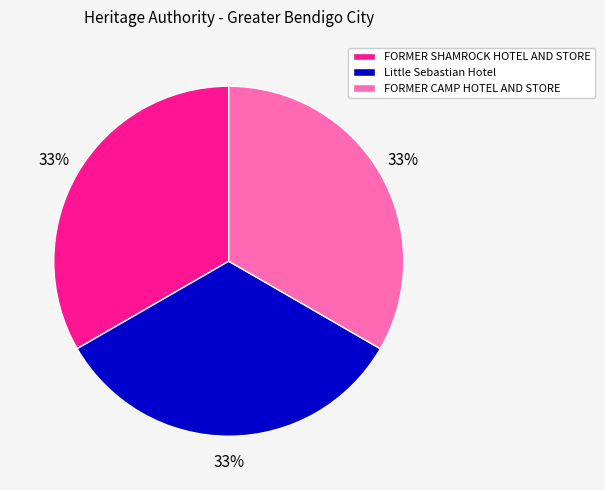

To the nearest percent, what percentage of the pie is FORMER CAMP HOTEL AND STORE?

33%